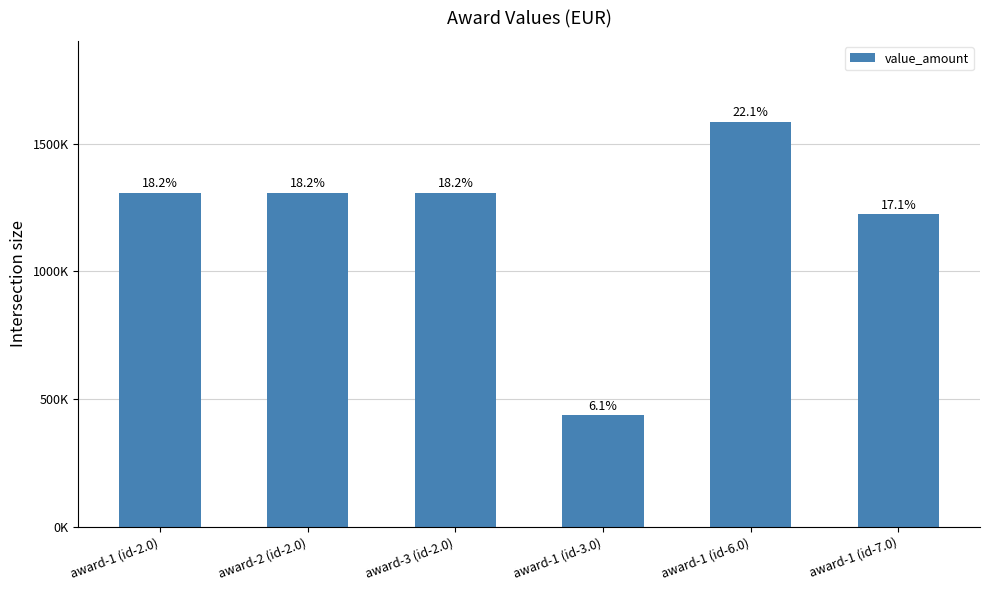

Are the bars grouped side by side (vs. stacked)?

No